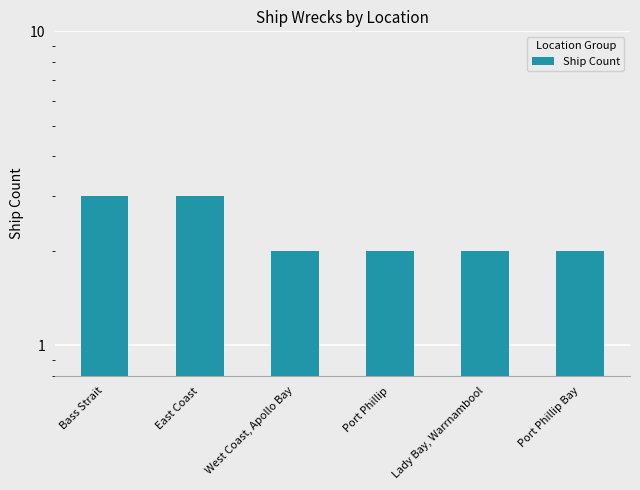

What position from the right is Port Phillip?

3